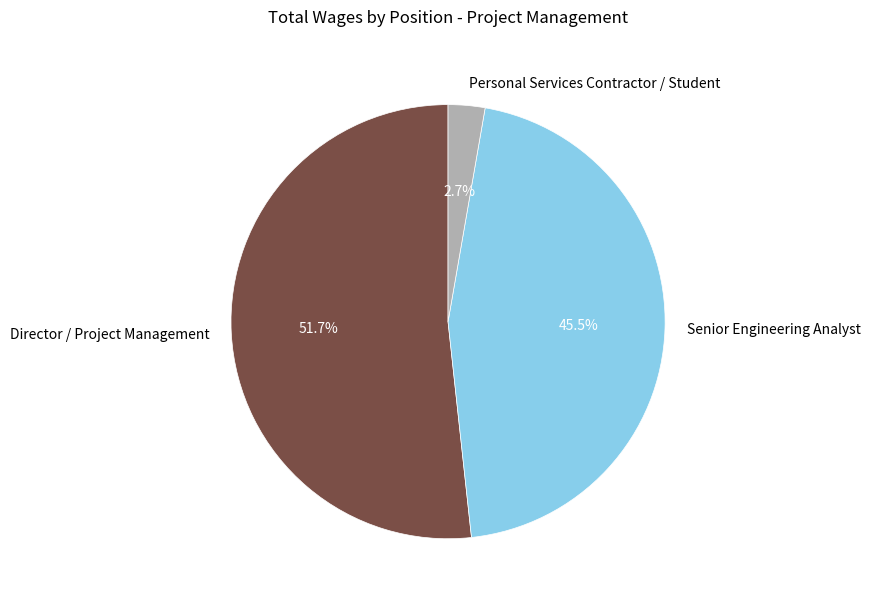

Is there a majority slice in this chart?

Yes